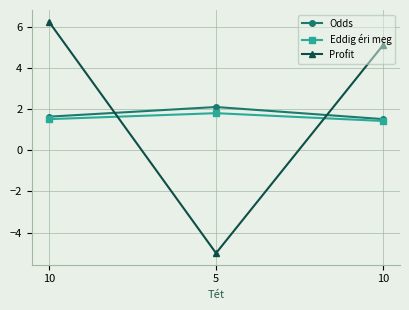

Reading left to right, extract all data points from this chart.

Odds: 10=1.6	5=2.1	10=1.5
Eddig éri meg: 10=1.5	5=1.8	10=1.4
Profit: 10=6.2	5=-5.0	10=5.1